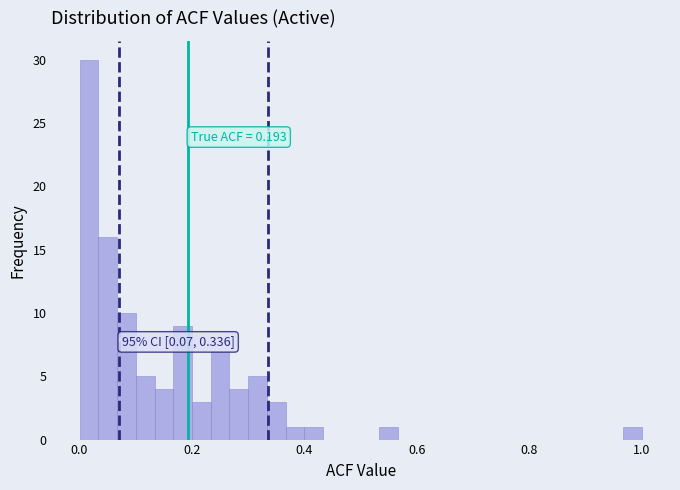

Read against the x-axis, roughly where is the centre of the tallest bar?

0.02